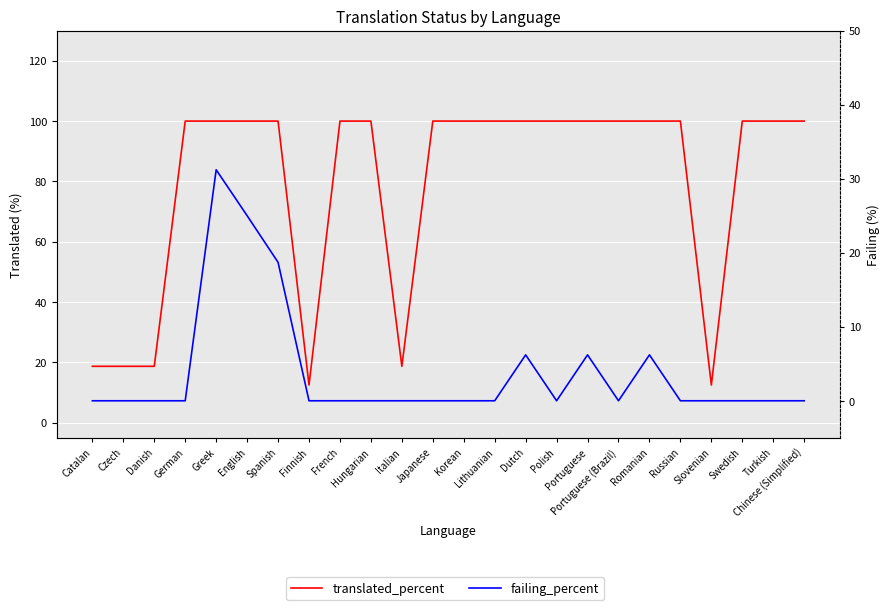

What value does the translated_percent series have at Swedish?

100.0